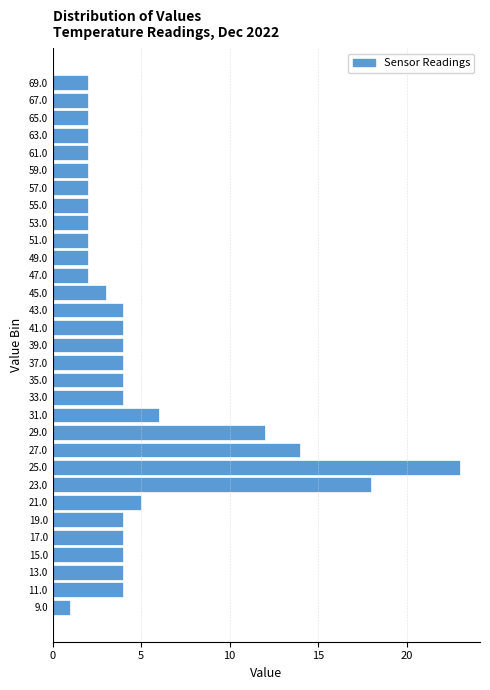

At which category does the chart reach its peak across all series?

25.0